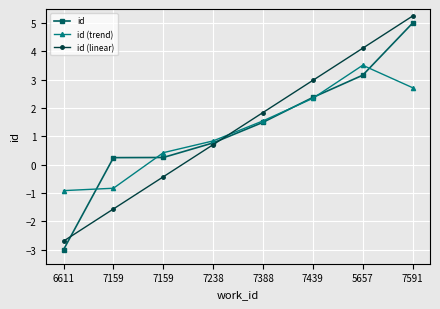

At which category does the chart reach its minimum across all series?

6611